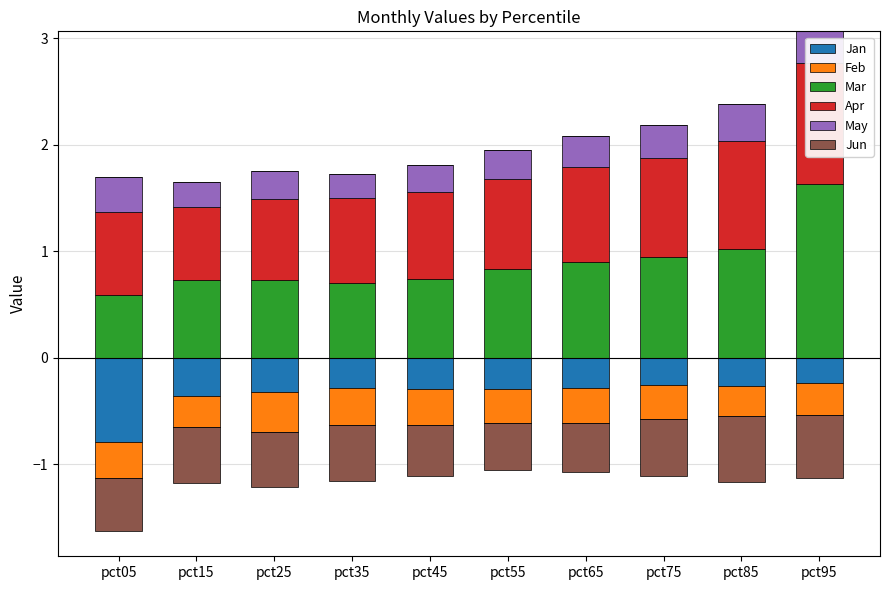

Is it true that Mar equals 0.8 at pct55?

True